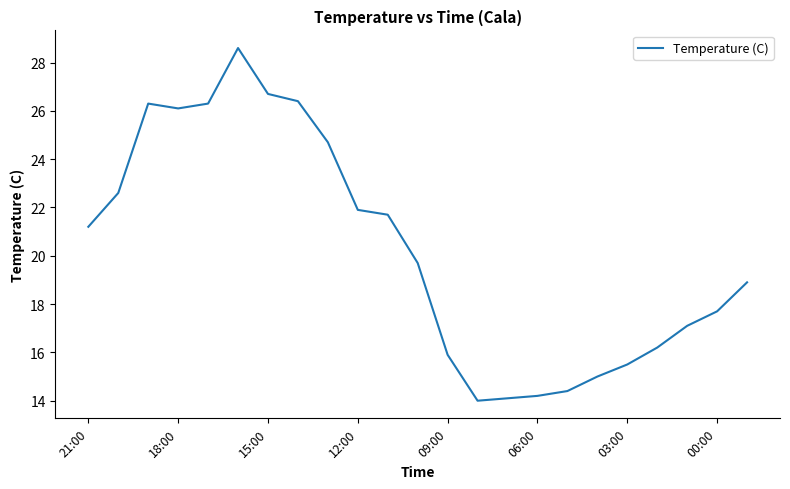

What is the greatest value displayed?

28.6